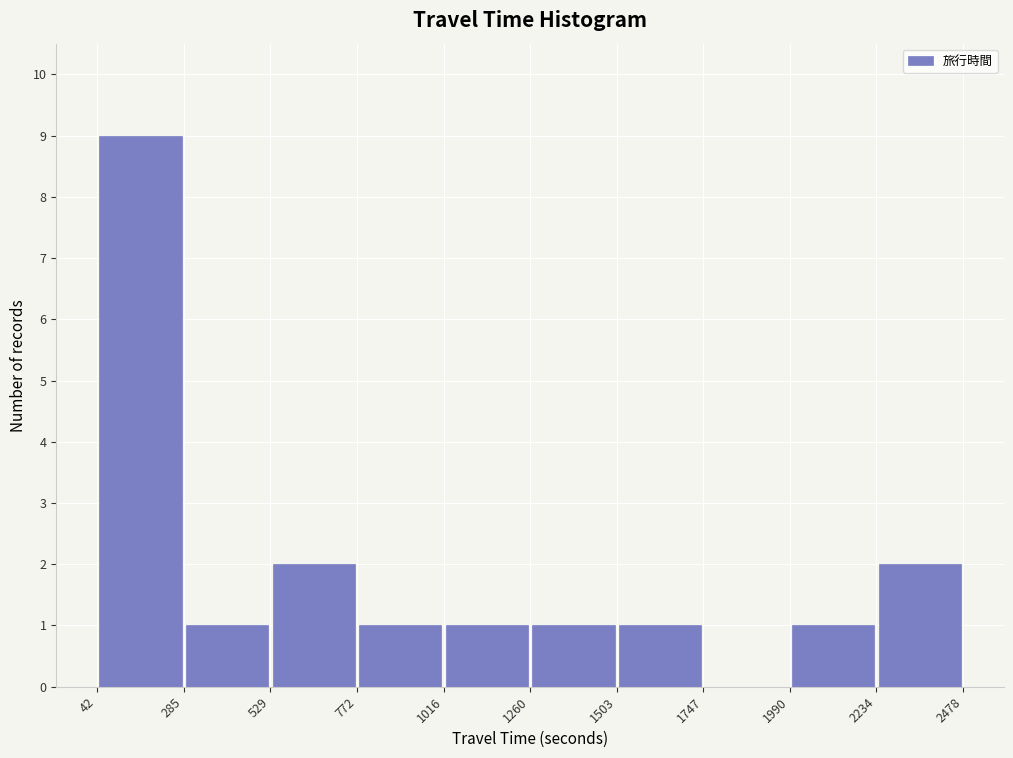

Reading left to right, list every bar in this chart as the range it spans on the x-axis followed by its height. The values are not printed on the chart, so give them approximately, as read against the axis.

42 to 285: 9
285 to 529: 1
529 to 772: 2
772 to 1016: 1
1016 to 1260: 1
1260 to 1503: 1
1503 to 1747: 1
1747 to 1990: 0
1990 to 2234: 1
2234 to 2478: 2